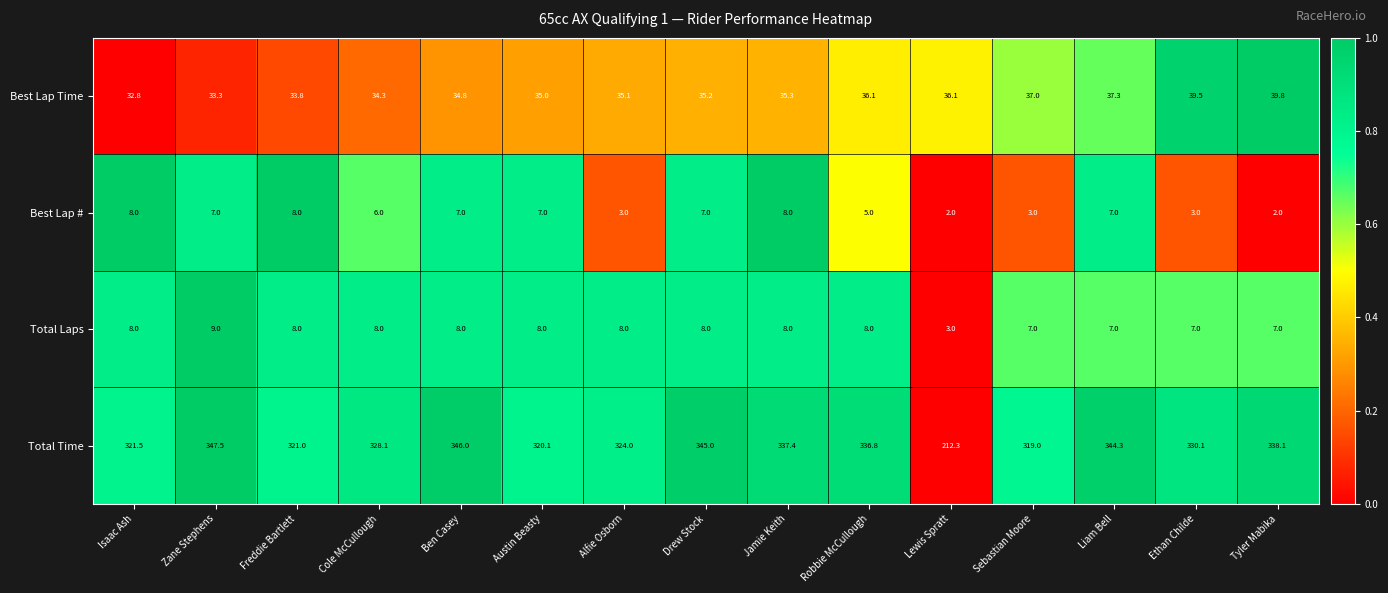

What is the total value across all series at Ethan Childe?

379.6